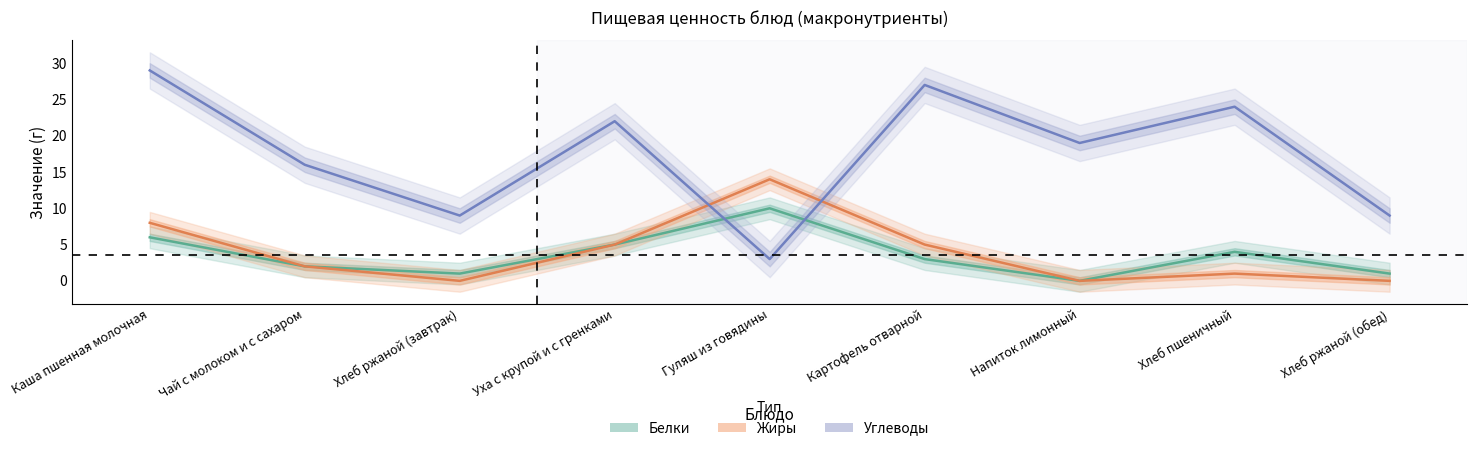

Which has a higher value, Чай с молоком и с сахаром or Напиток лимонный?

Чай с молоком и с сахаром